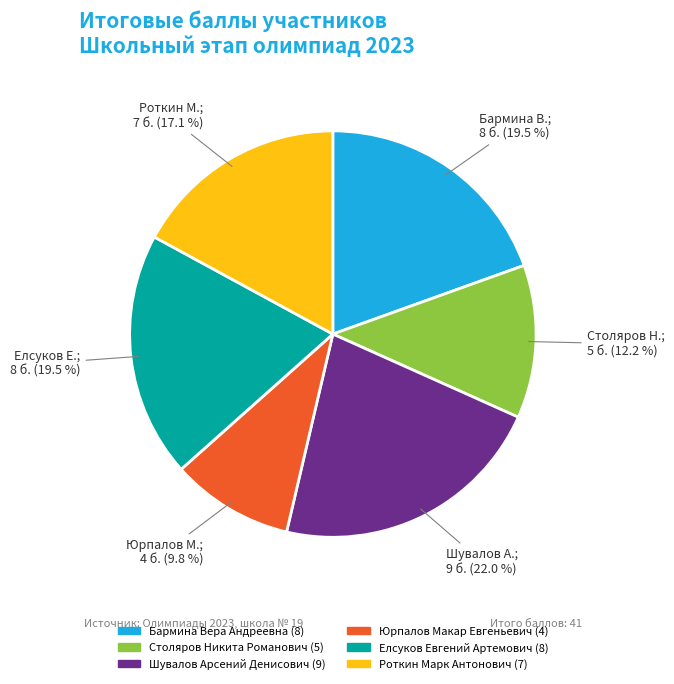

To the nearest percent, what is the difference between the Юрпалов Макар Евгеньевич and Бармина Вера Андреевна slice percentages?

10%